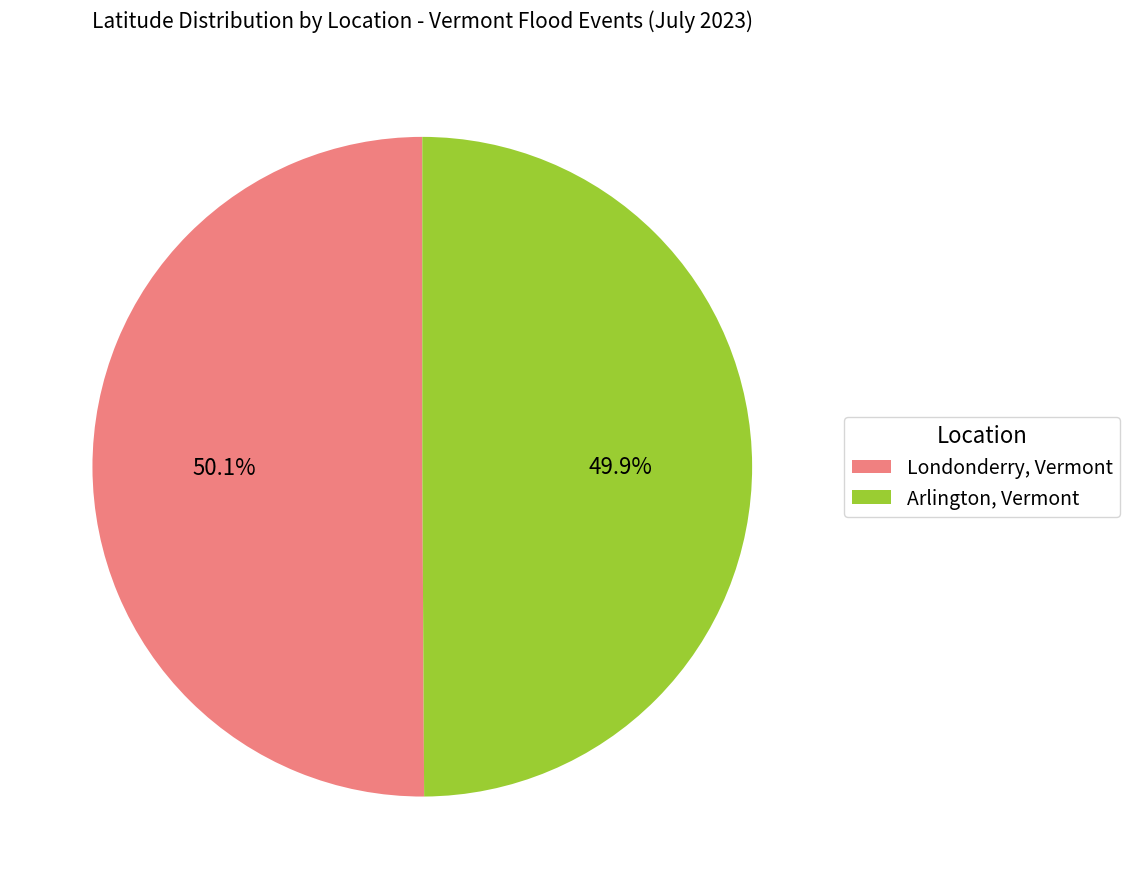

To the nearest percent, what portion does Londonderry, Vermont represent?

50%